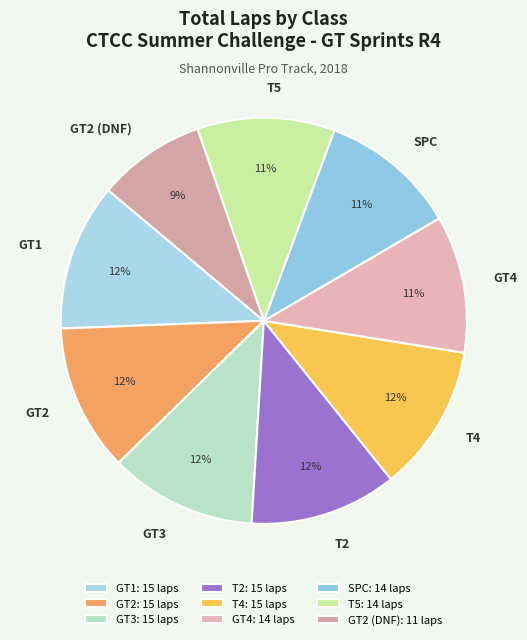

The GT4 slice represents 21% of the pie. True or false?

False